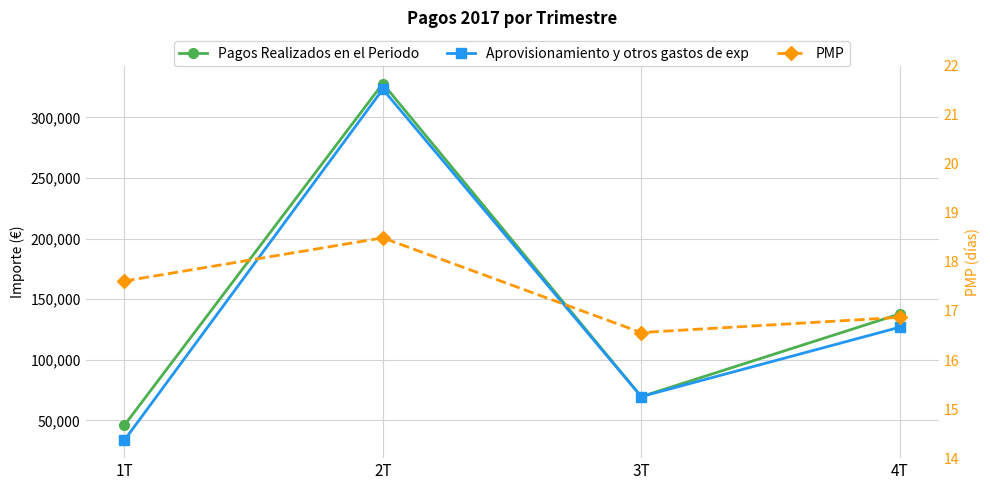

Does the chart display data point markers on the line(s)?

Yes